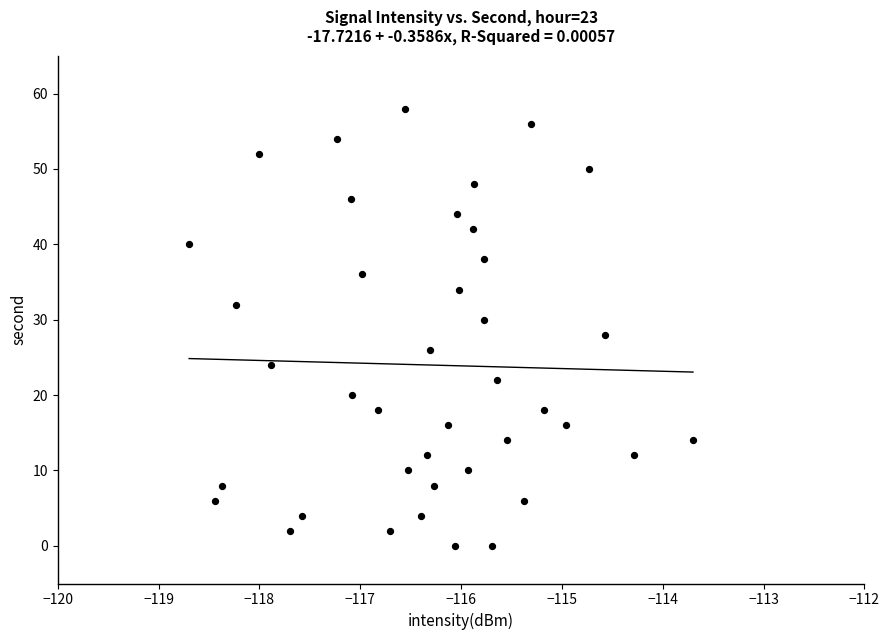

What is the range of Y values (max minus min)?

58